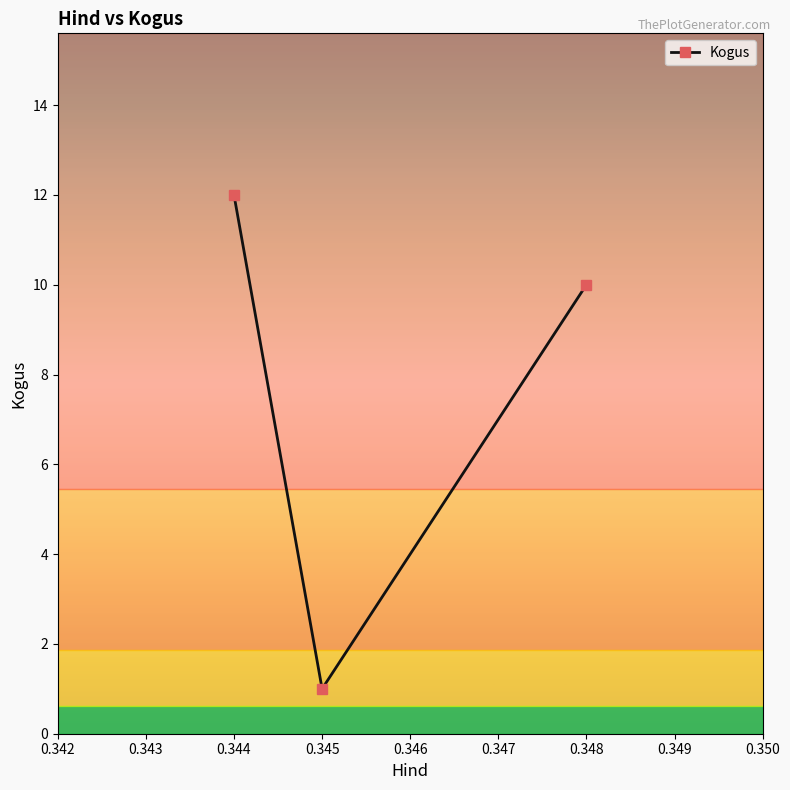

Reading left to right, extract all data points from this chart.

12	1	10